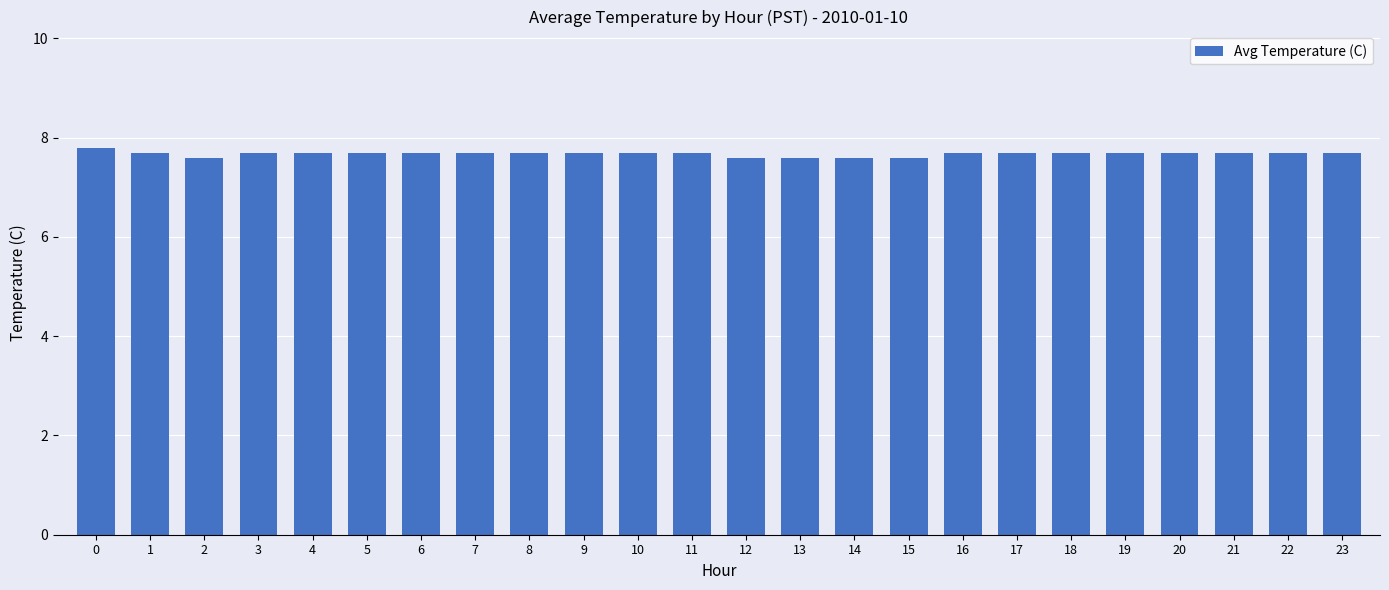

Reading left to right, extract all data points from this chart.

7.8	7.7	7.6	7.7	7.7	7.7	7.7	7.7	7.7	7.7	7.7	7.7	7.6	7.6	7.6	7.6	7.7	7.7	7.7	7.7	7.7	7.7	7.7	7.7